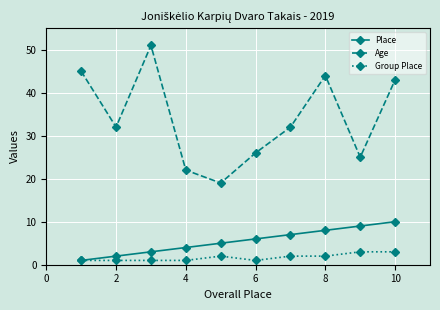

True or false: Age and Group Place intersect in this chart.

False